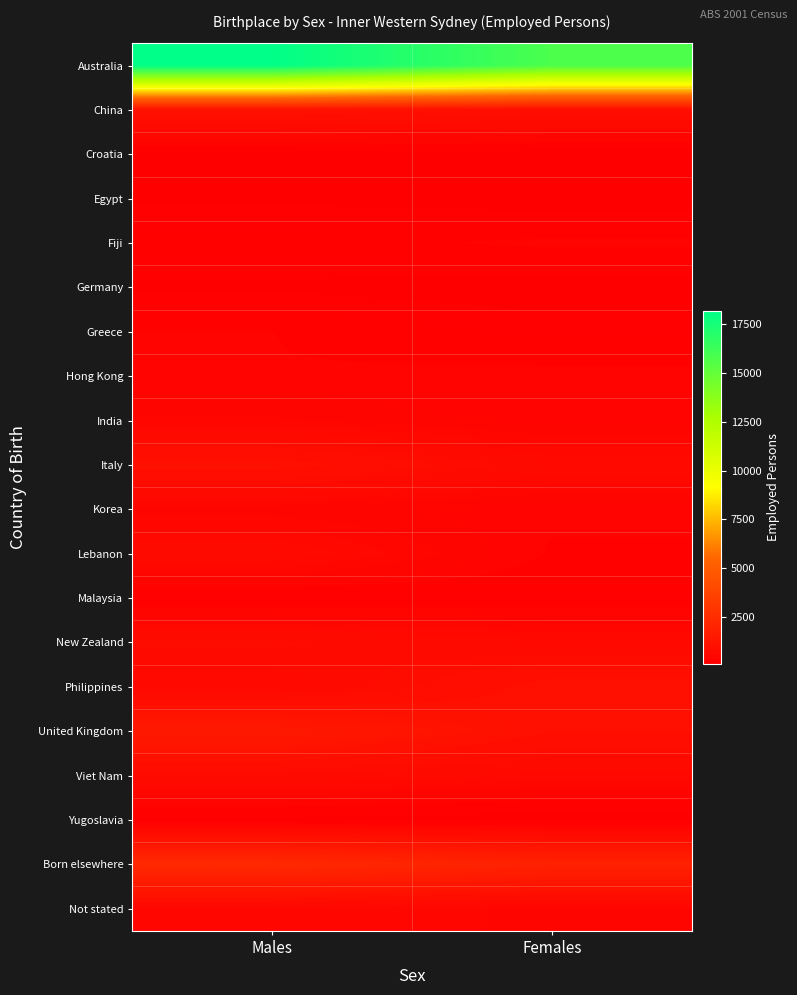

Reading left to right, transcribe all the data shown in this chart.

Australia: Males=18191	Females=15776
China: Males=1085	Females=913
Croatia: Males=157	Females=121
Egypt: Males=170	Females=123
Fiji: Males=283	Females=349
Germany: Males=166	Females=128
Greece: Males=327	Females=226
Hong Kong: Males=332	Females=356
India: Males=479	Females=351
Italy: Males=1036	Females=677
Korea: Males=423	Females=342
Lebanon: Males=700	Females=316
Malaysia: Males=210	Females=243
New Zealand: Males=772	Females=627
Philippines: Males=592	Females=1027
United Kingdom: Males=1470	Females=972
Viet Nam: Males=738	Females=582
Yugoslavia: Males=155	Females=114
Born elsewhere: Males=2317	Females=1909
Not stated: Males=535	Females=447